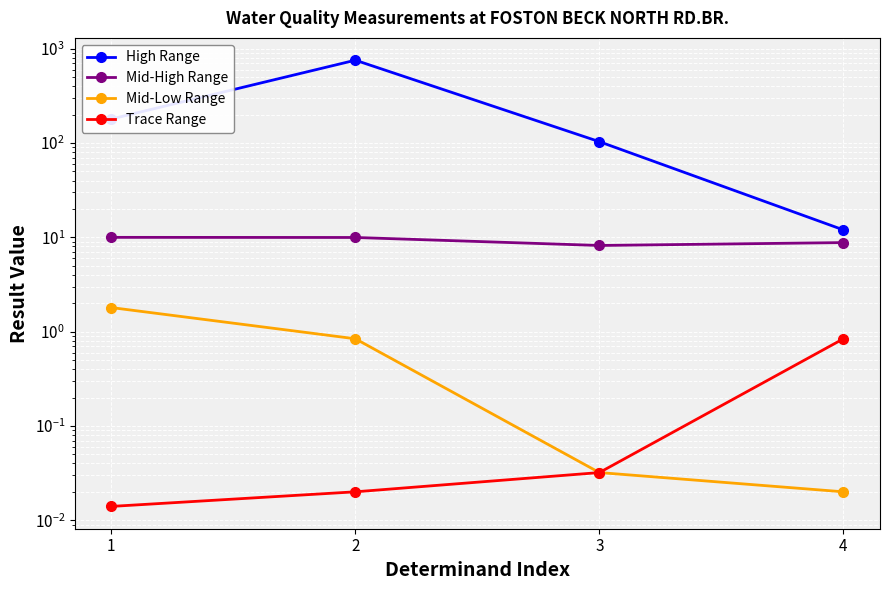

What is the spread (max minus min) of values at 1?

180.0